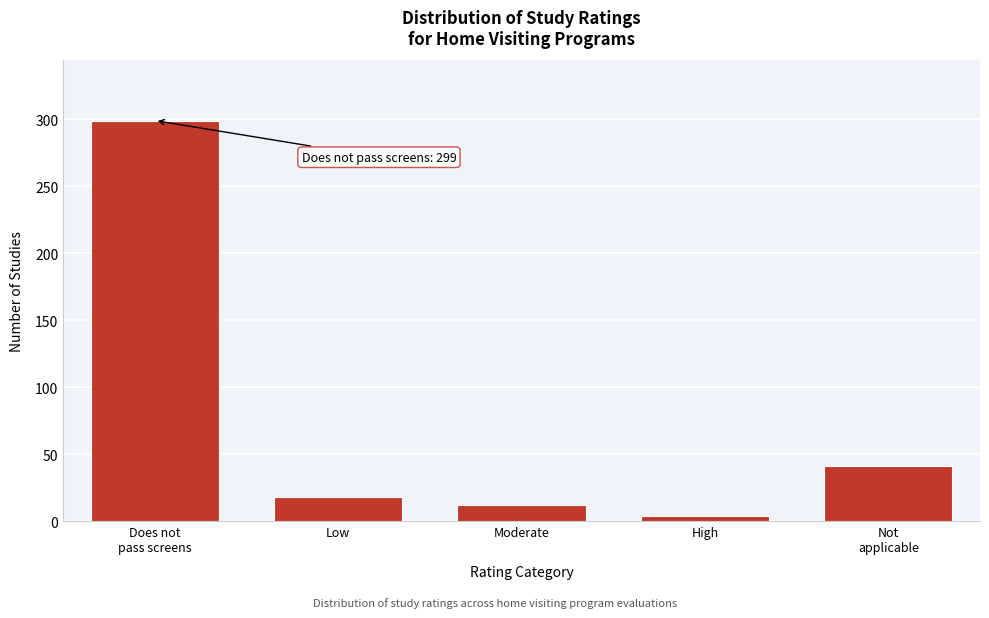

Reading left to right, what are all the values shown in this chart?

299	18	12	4	41